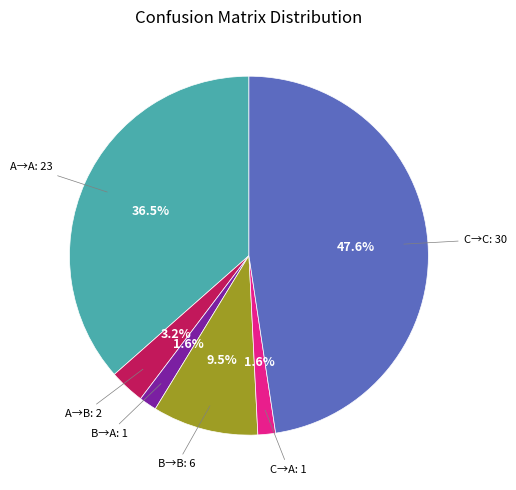

Is there any slice that represents more than half of the pie?

No